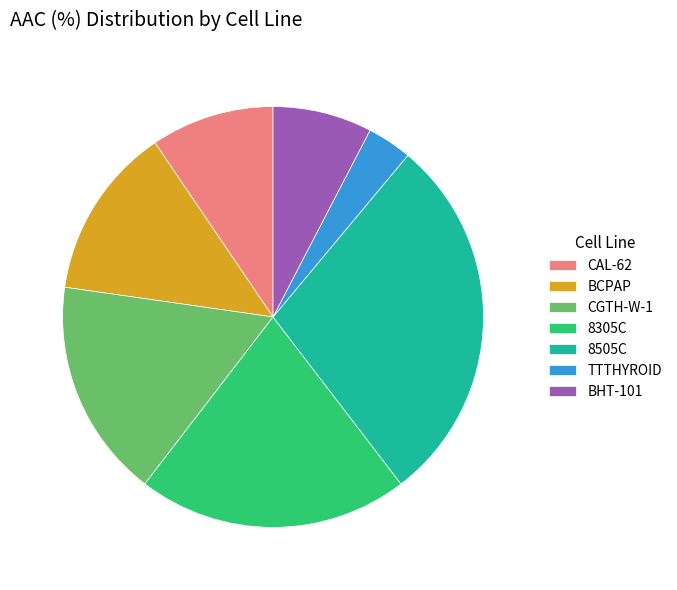

What is the ratio of the value at 8505C to the value at BCPAP?

2.2